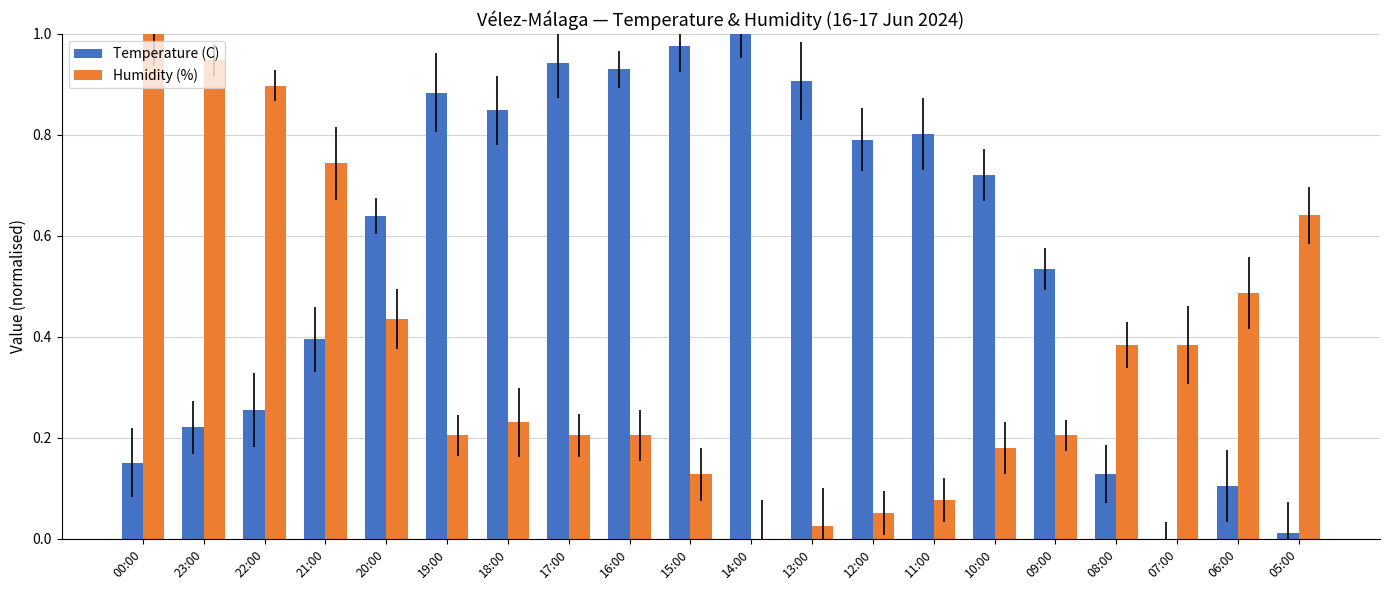

The Temperature (C) series shows 0.8 at 12:00. True or false?

True